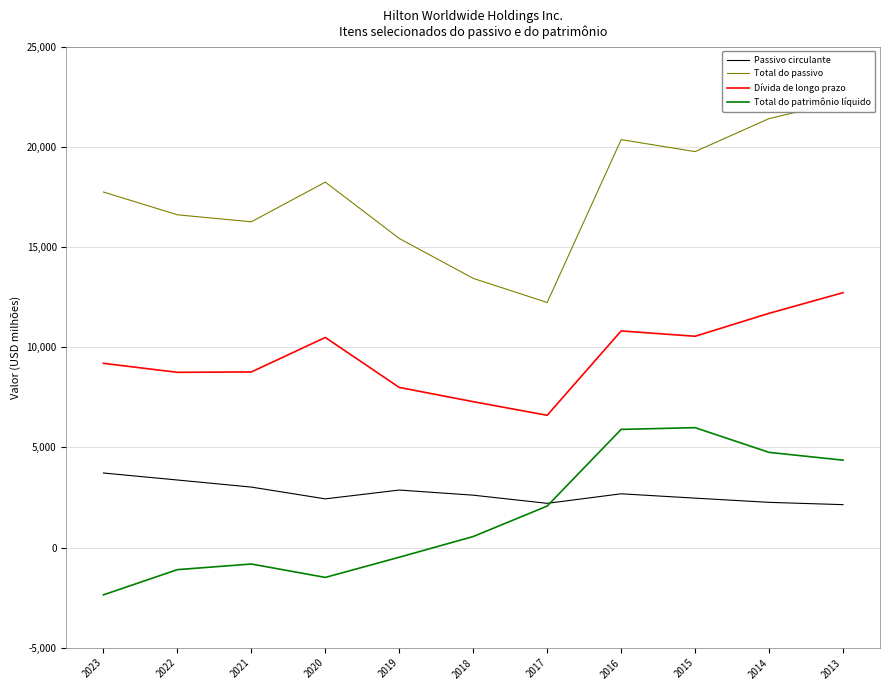

Which series changed the most between 2023 and 2014?

Total do patrimônio líquido